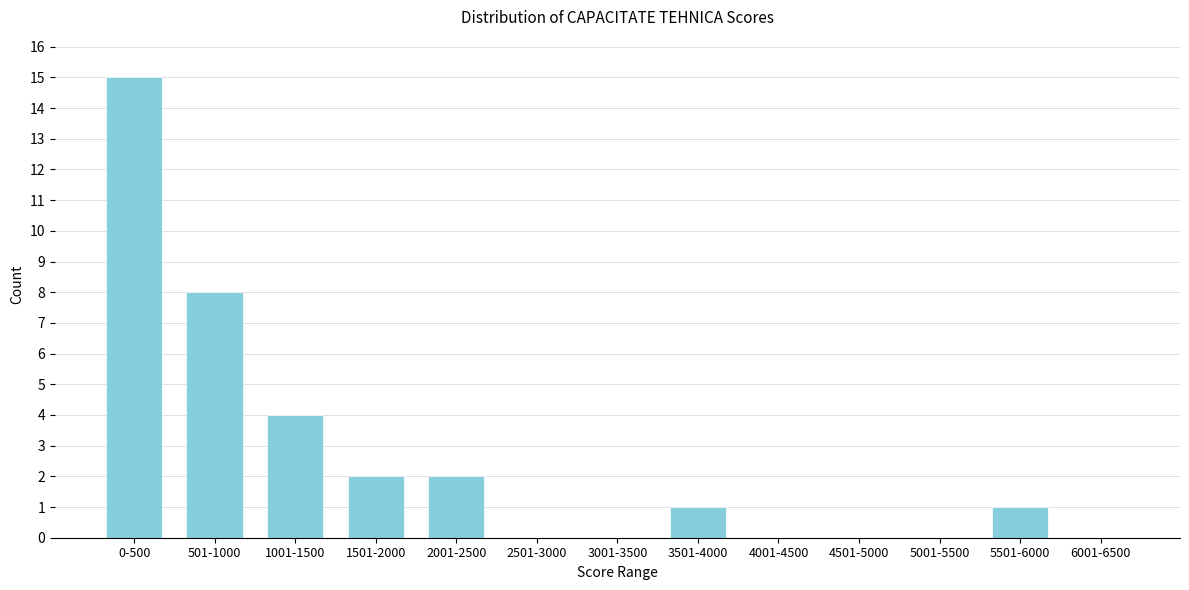

Reading left to right, transcribe all the data shown in this chart.

0-500=15	501-1000=8	1001-1500=4	1501-2000=2	2001-2500=2	2501-3000=0	3001-3500=0	3501-4000=1	4001-4500=0	4501-5000=0	5001-5500=0	5501-6000=1	6001-6500=0